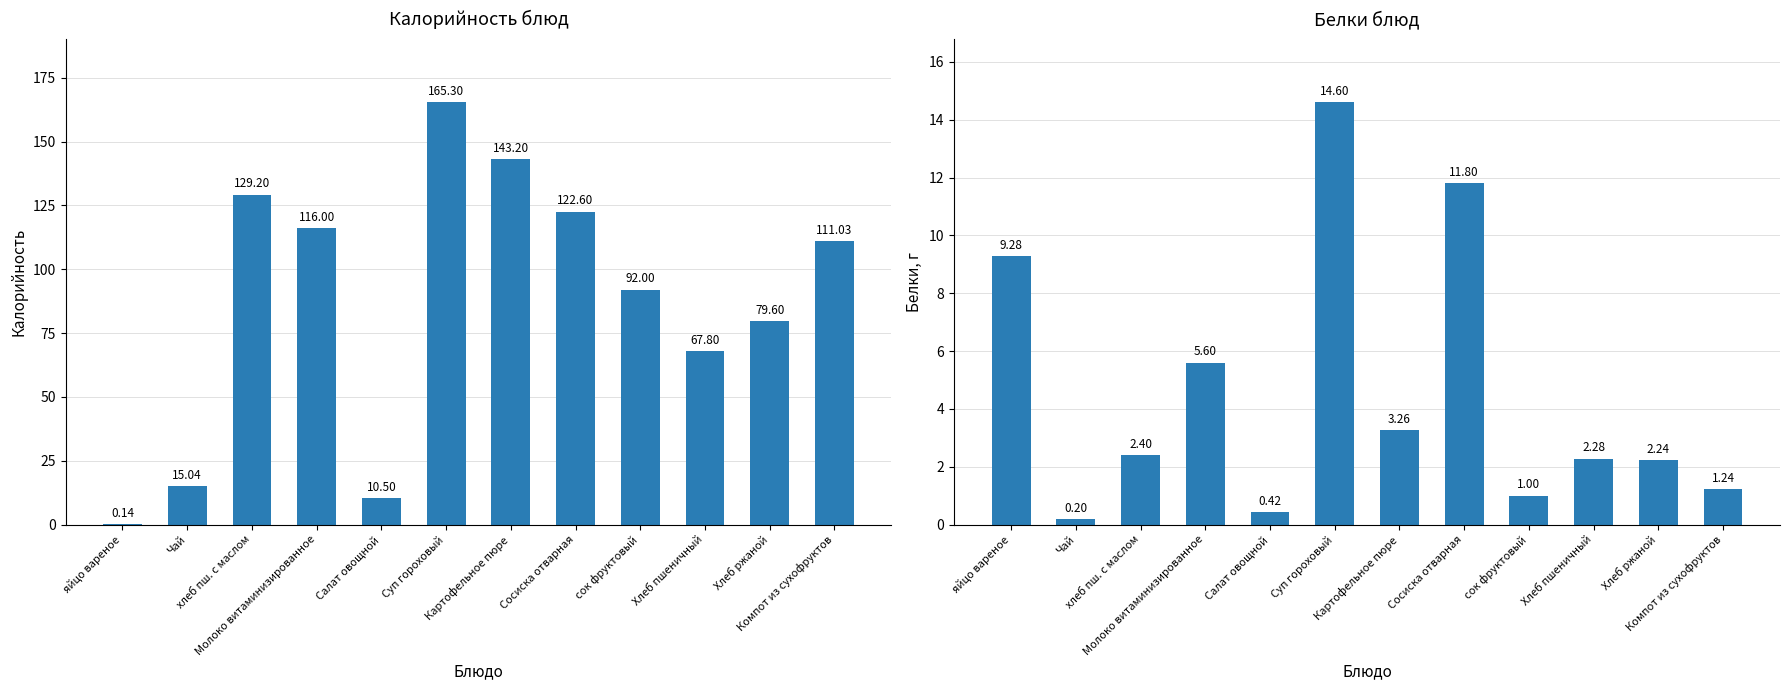

Rank the categories by Белки value from lowest to highest.

Чай, Салат овощной, сок фруктовый, Компот из сухофруктов, Хлеб ржаной, Хлеб пшеничный, хлеб пш. с маслом, Картофельное пюре, Молоко витаминизированное, яйцо вареное, Сосиска отварная, Суп гороховый